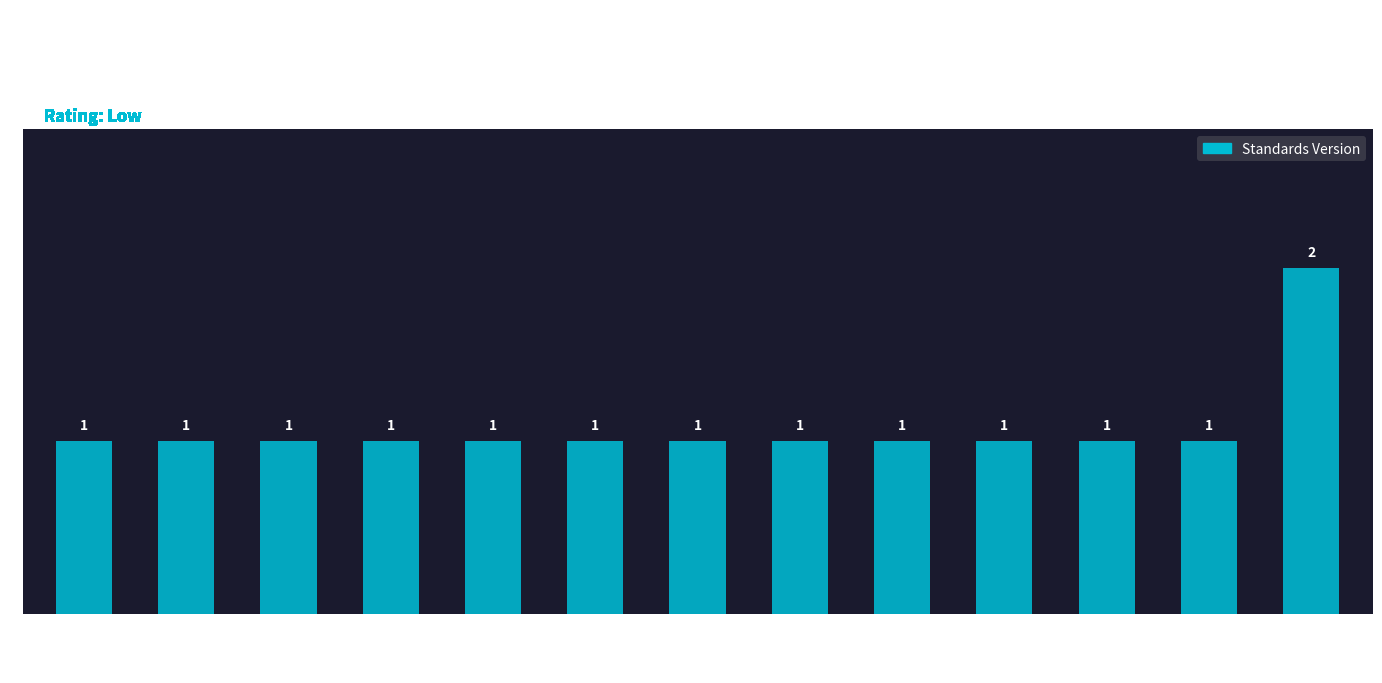

At which category does the chart reach its peak across all series?

WWHV087562